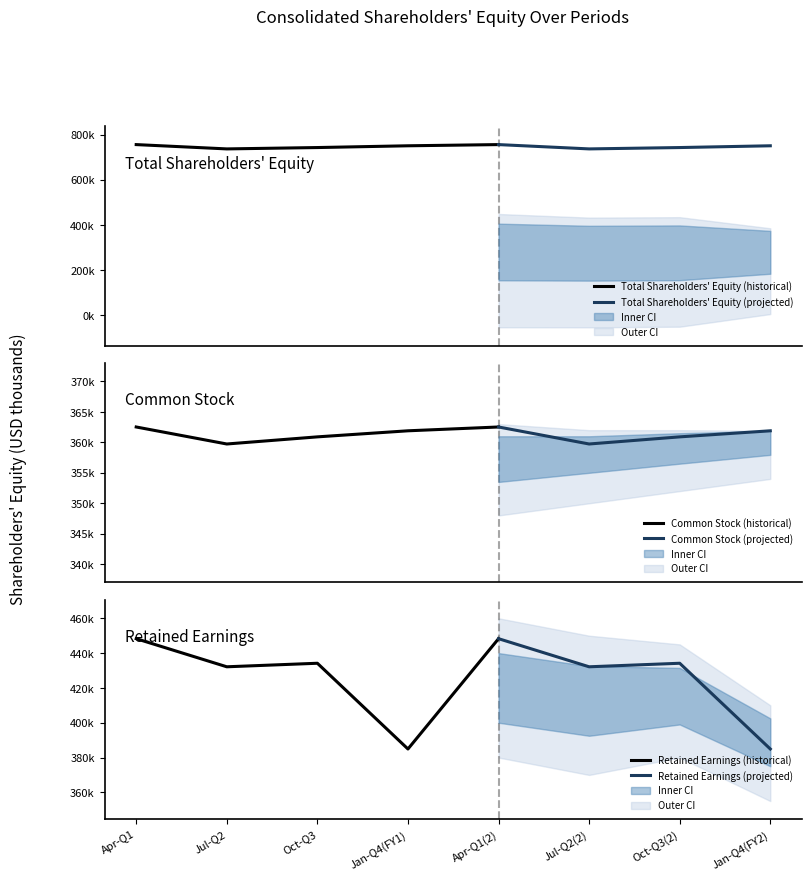

Read the Total value at 2, to the nearest 10.

743140